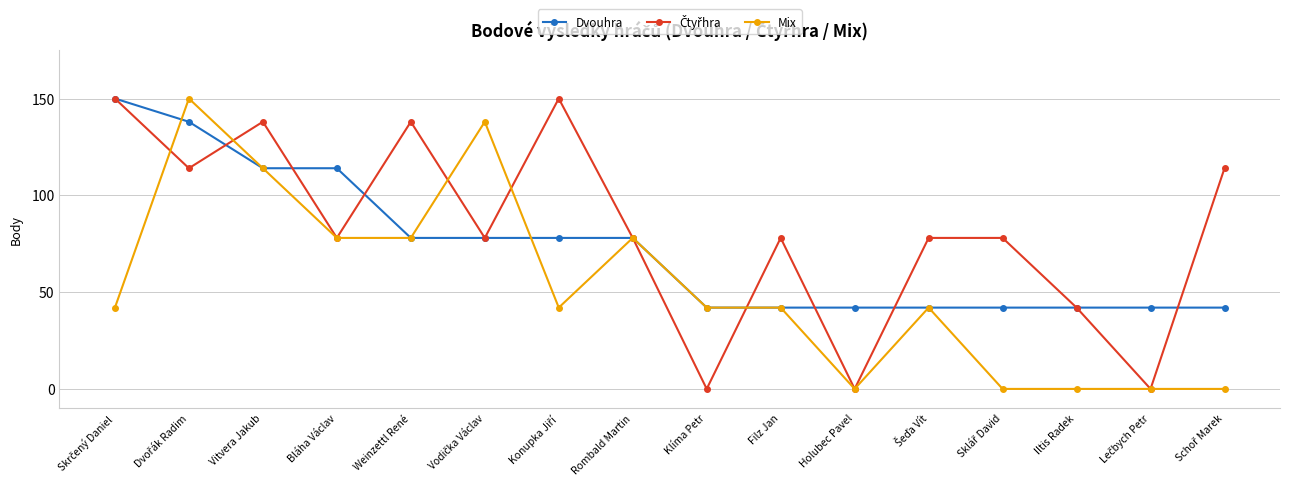

Is it true that Mix equals 0 at Iltis Radek?

True